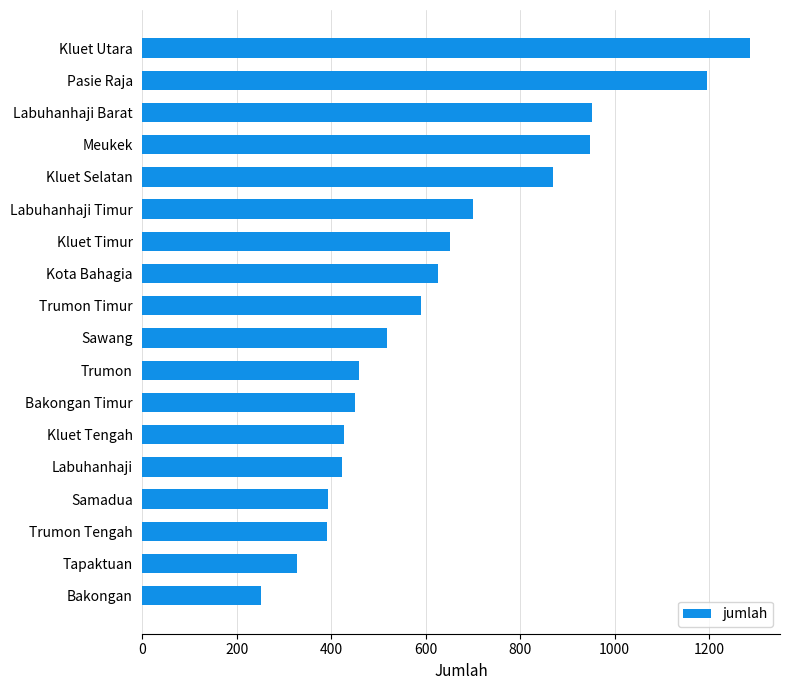

The value at Labuhanhaji is 423. True or false?

True